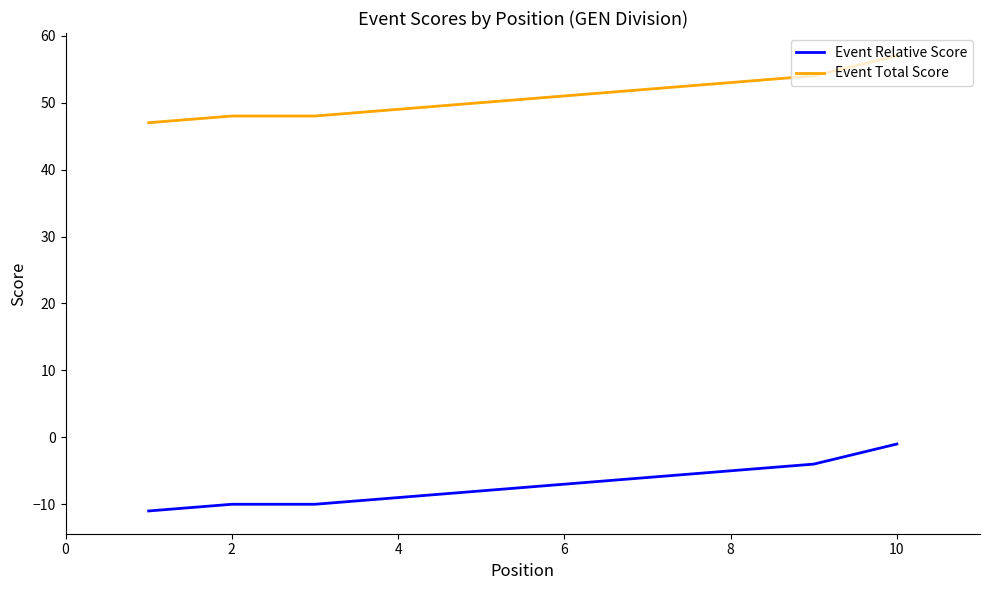

What is the minimum value for Event Relative Score?

-11